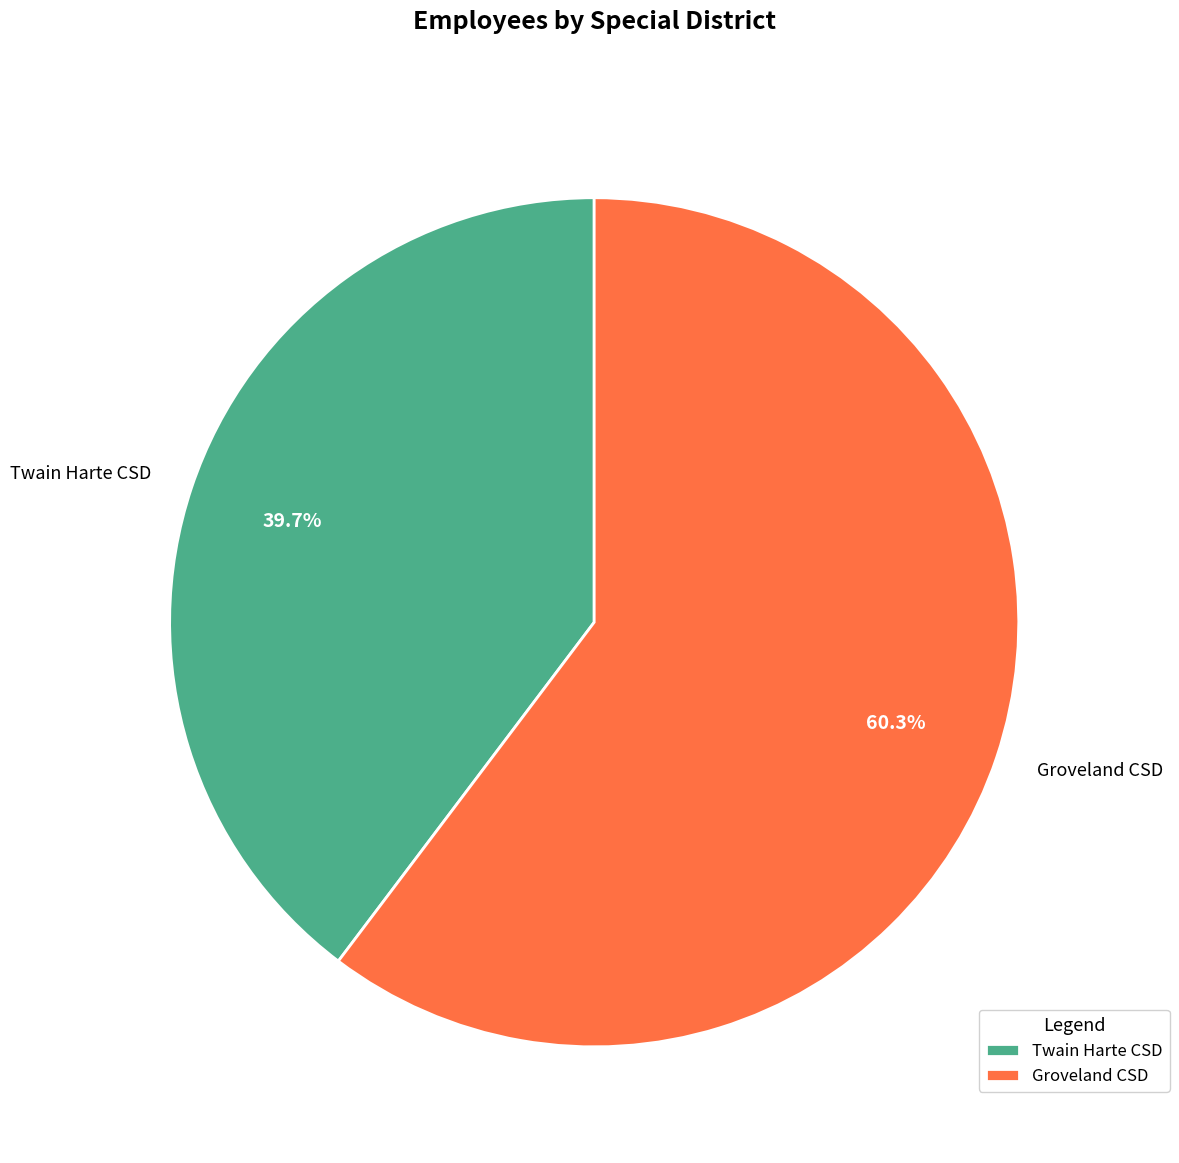

Between Groveland CSD and Twain Harte CSD, which is larger?

Groveland CSD